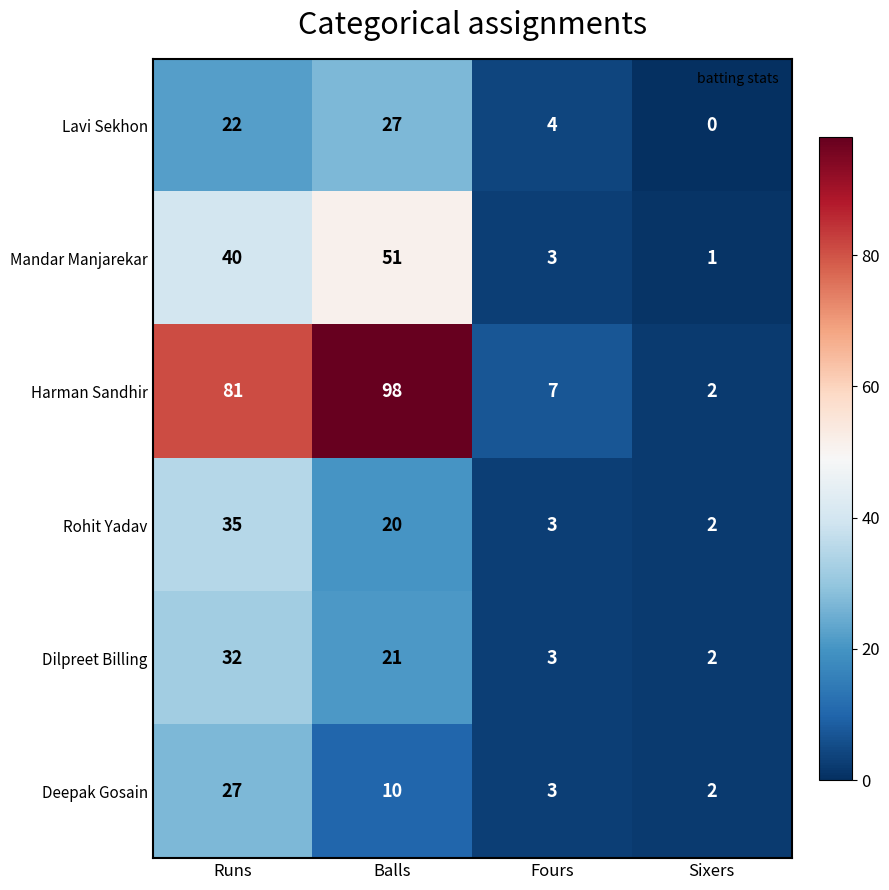

What is the total value across all series at Balls?

227